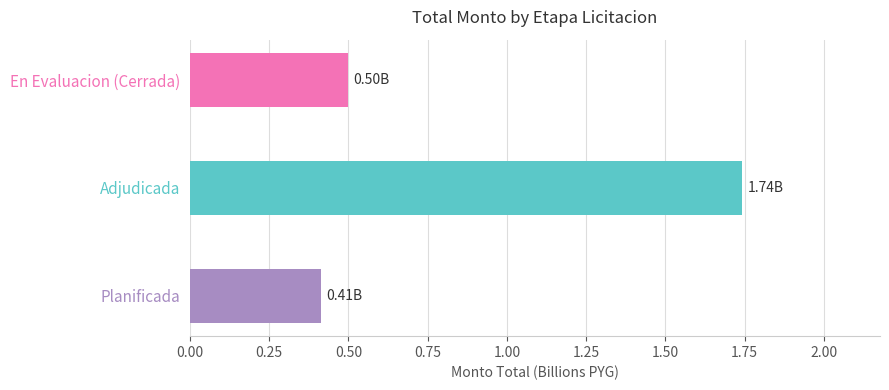

What is the change in value from Adjudicada to En Evaluacion (Cerrada)?

-1.2